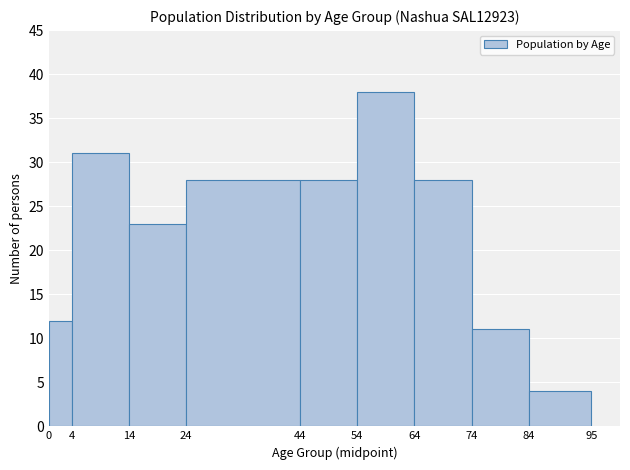

Which range on the x-axis has the tallest bar?

54 to 64